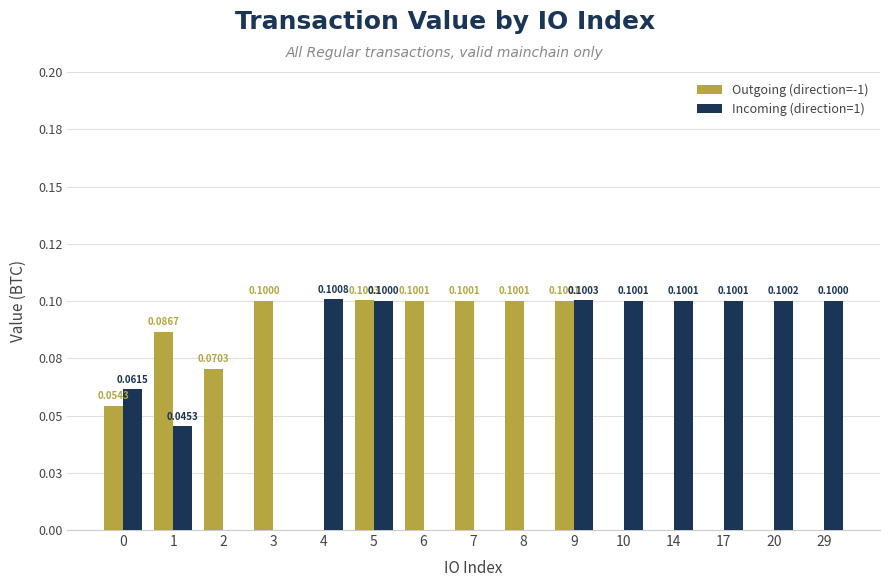

What is the value of the Outgoing (direction=-1) bar at the 10th from the left?

0.1